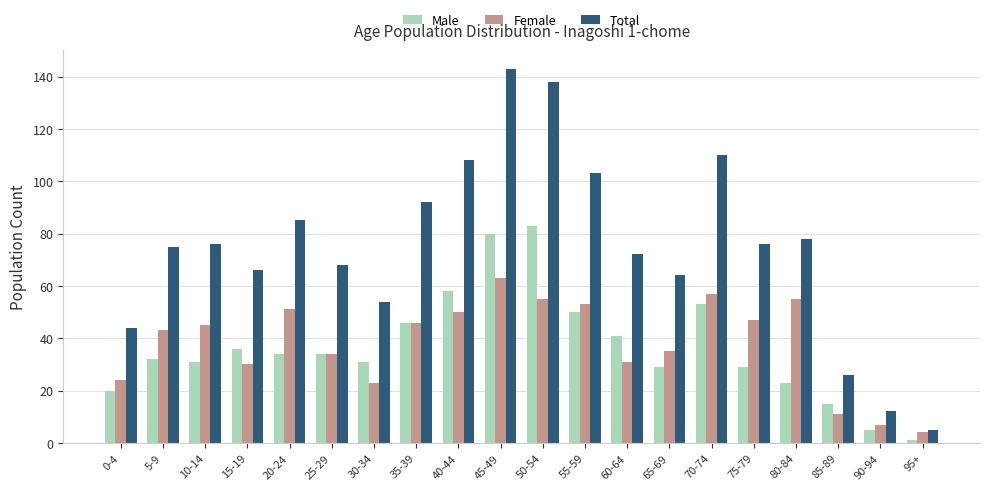

The value of Total at 10-14 is 76. True or false?

True